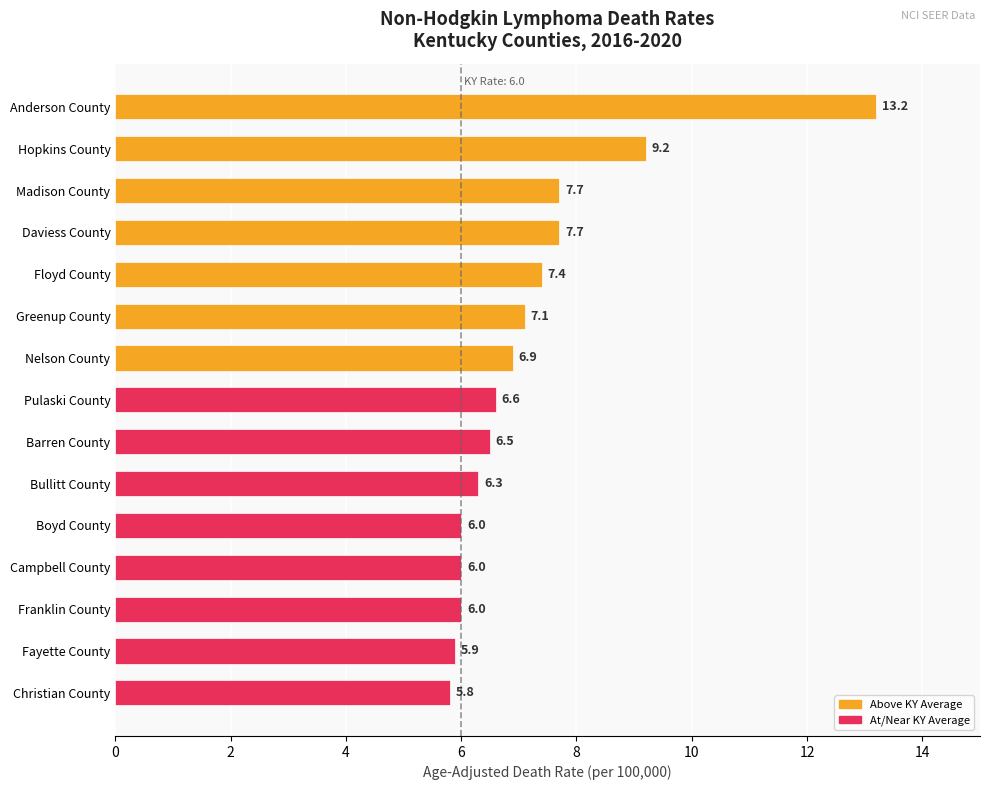

What is the difference between the maximum and minimum values?

7.4